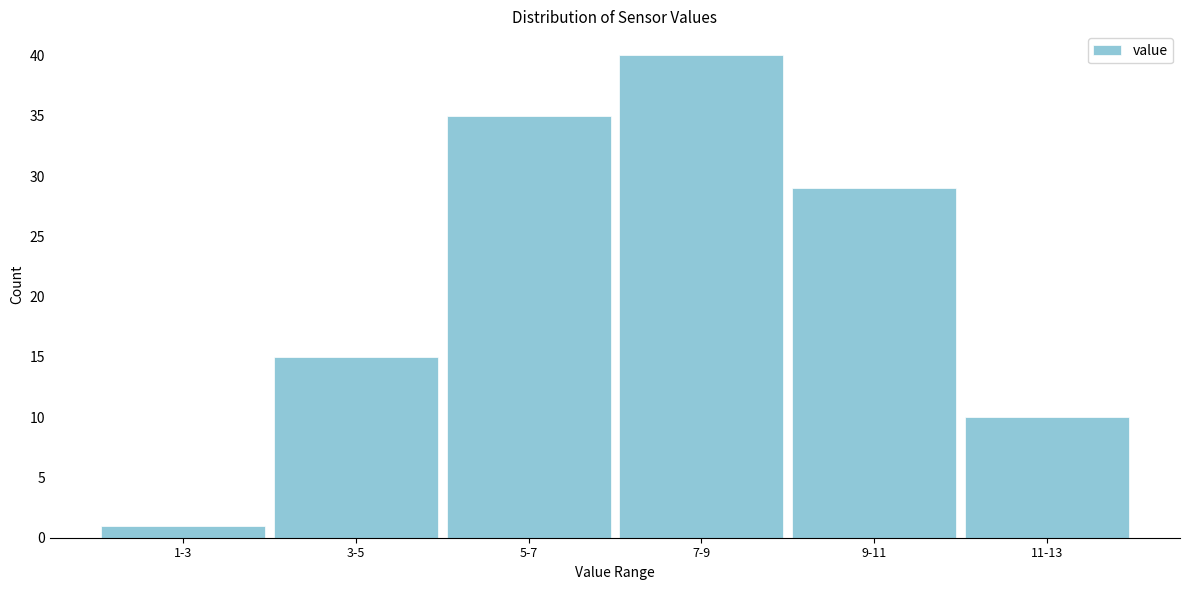

Reading left to right, list all the values displayed in this chart.

1	15	35	40	29	10